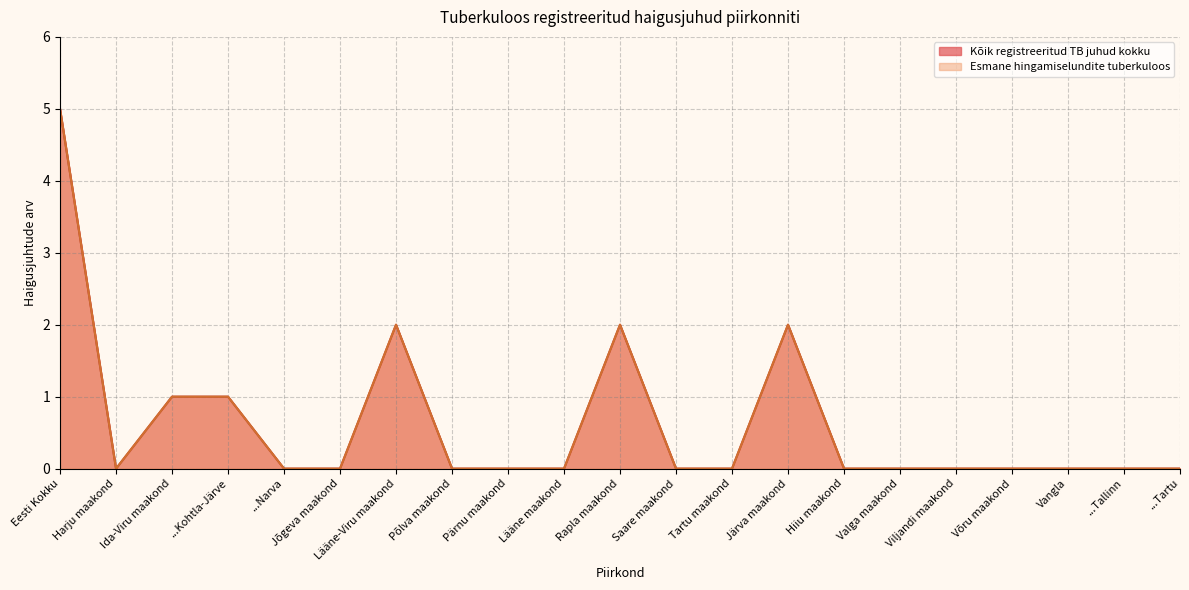

Where is Kõik registreeritud TB juhud kokku nearest to the value 2?

Lääne-Viru maakond